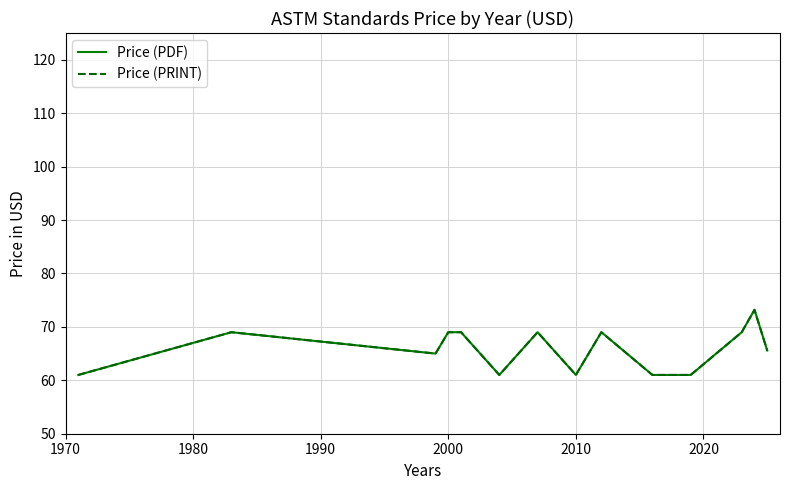

Is this an area chart (filled region under the line)?

No